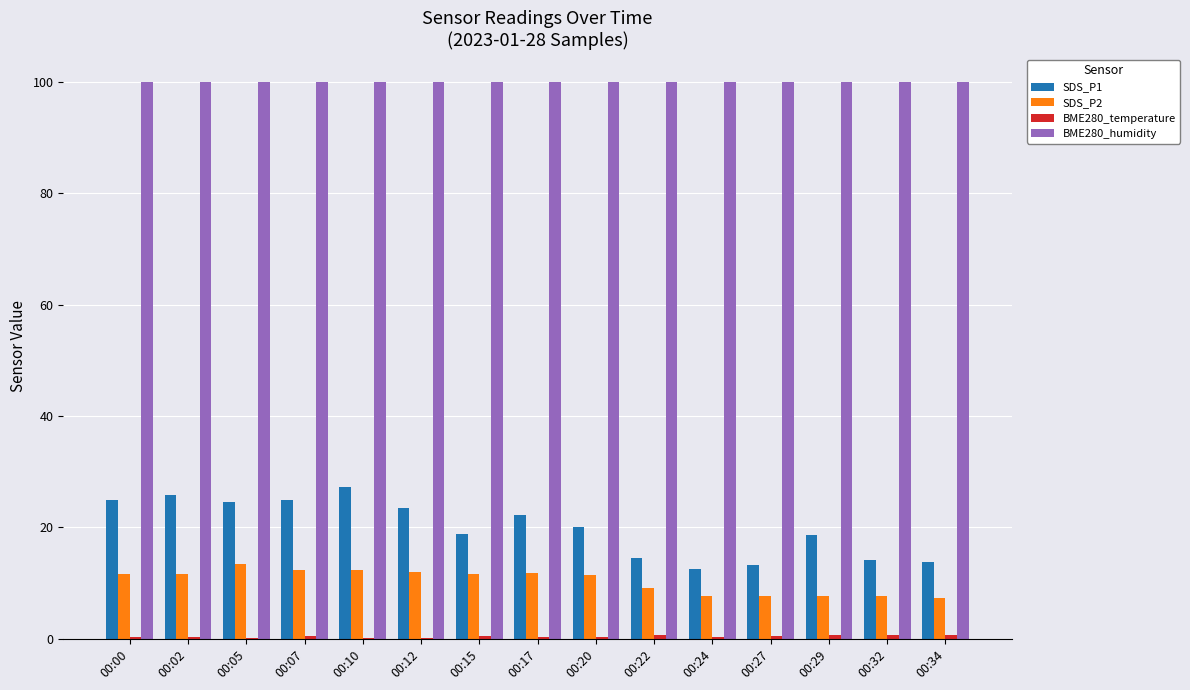

What is the sum of all SDS_P1 values?

298.8